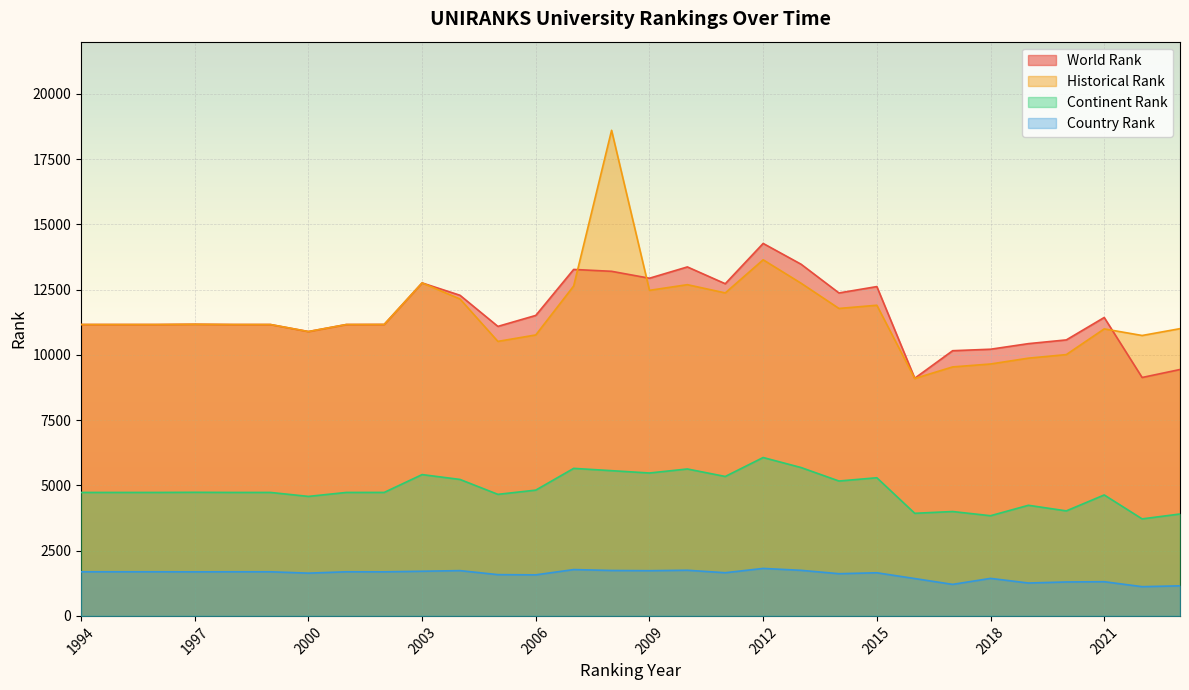

What is the minimum value for country rank?

1120